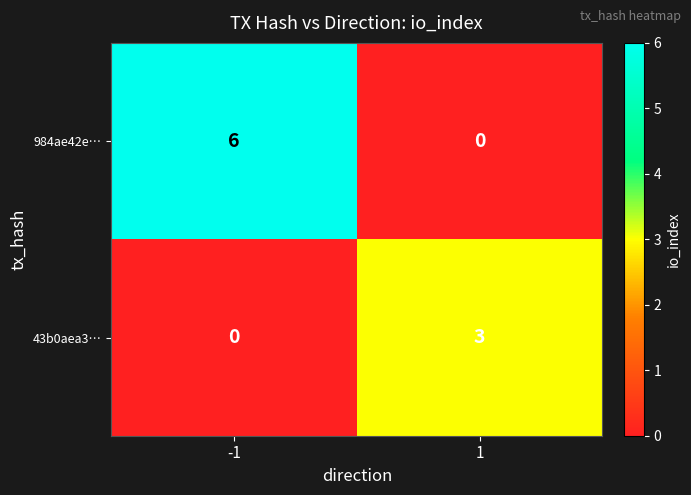

Which series has the largest total across all categories?

984ae42e…